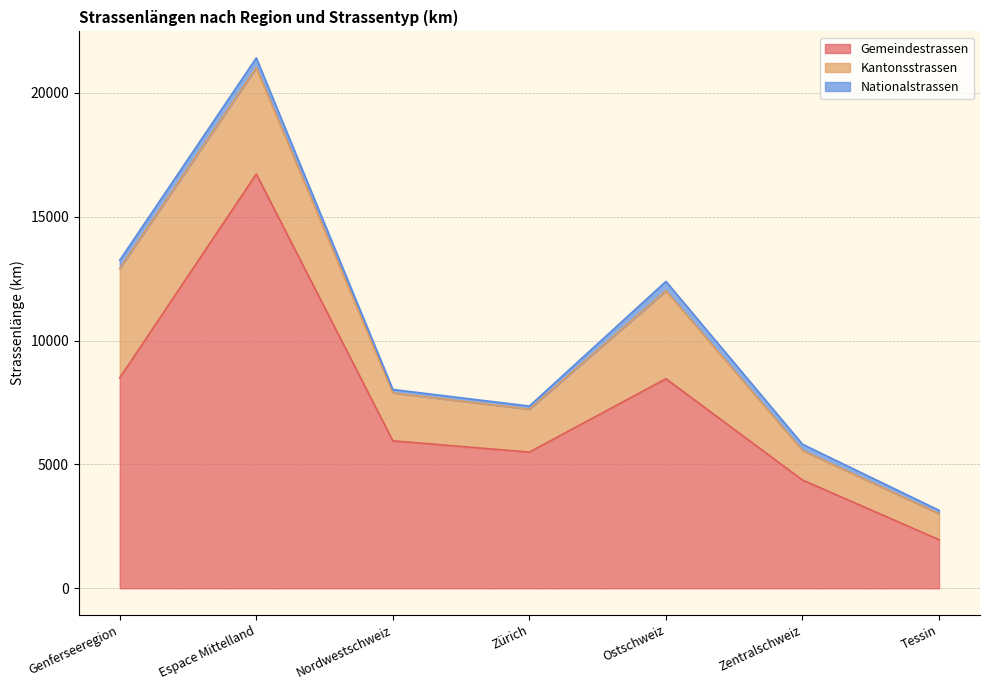

Between Genferseeregion and Espace Mittelland, which series saw the biggest shift?

Gemeindestrassen